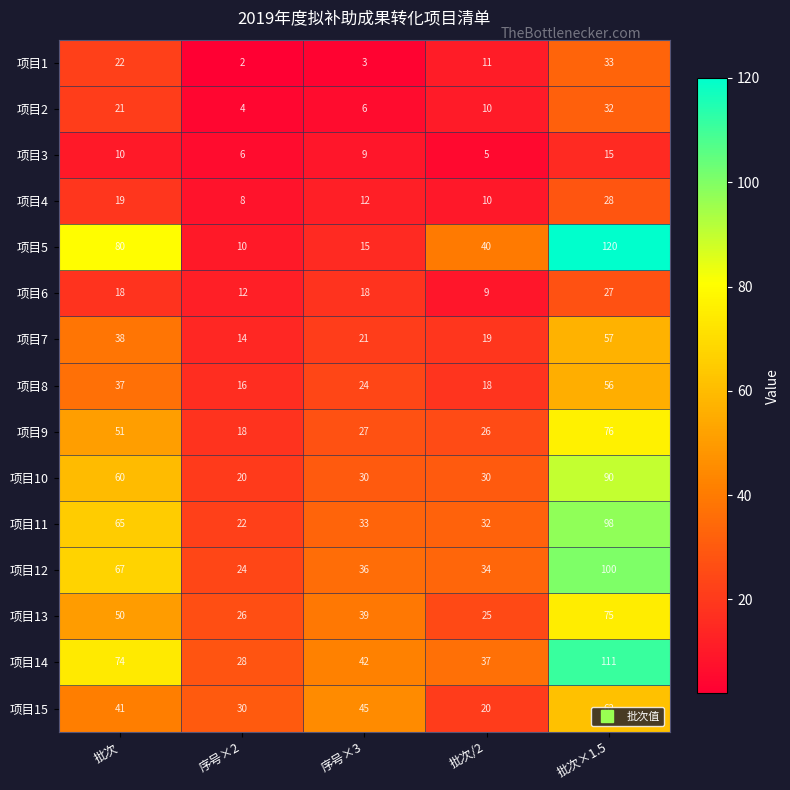

Count the number of categories in the chart.

5